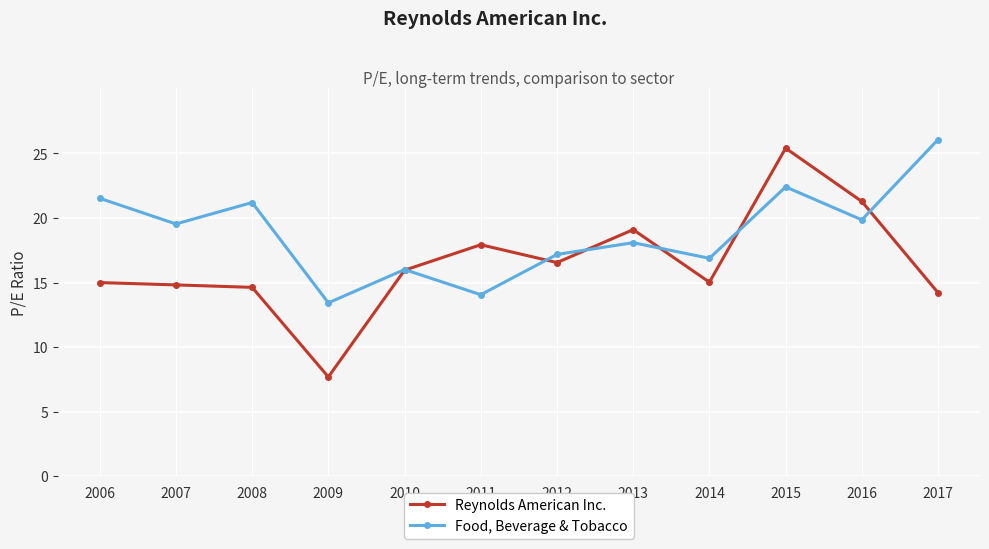

The Food, Beverage & Tobacco series shows 30.9 at 2008. True or false?

False